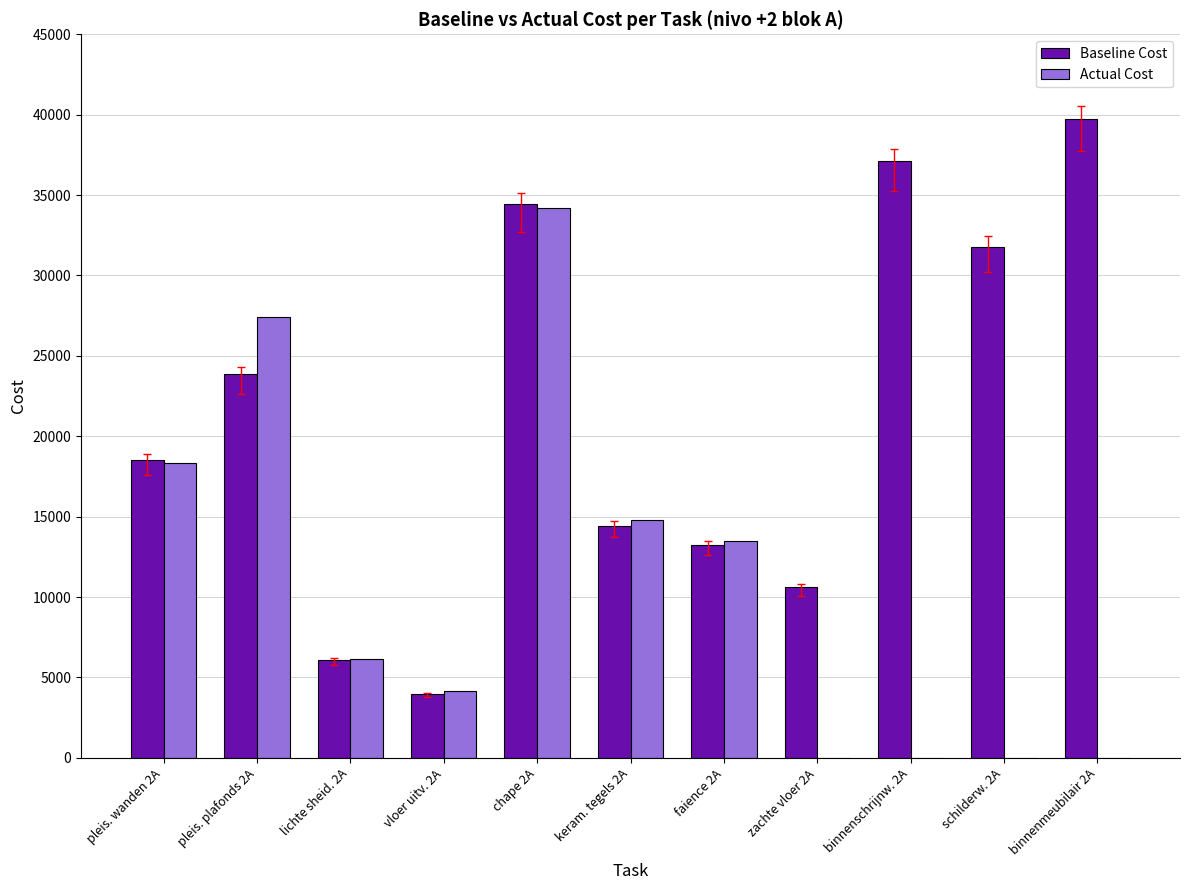

Is the value of Actual Cost at chape 2A greater than the value of Baseline Cost at vloer uitv. 2A?

Yes